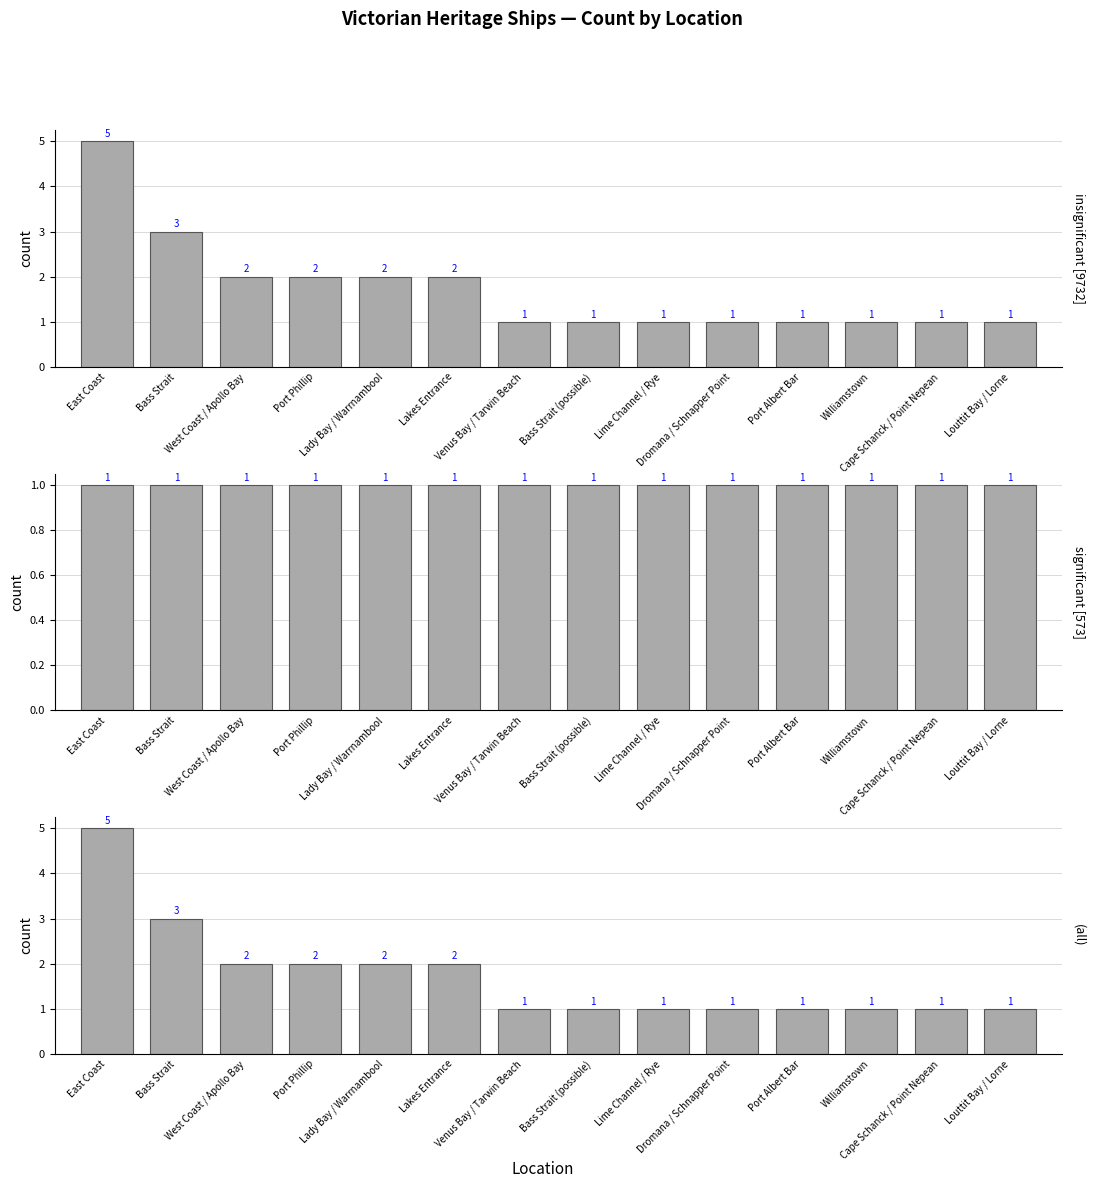

Which has a higher value, Williamstown or Bass Strait?

Bass Strait